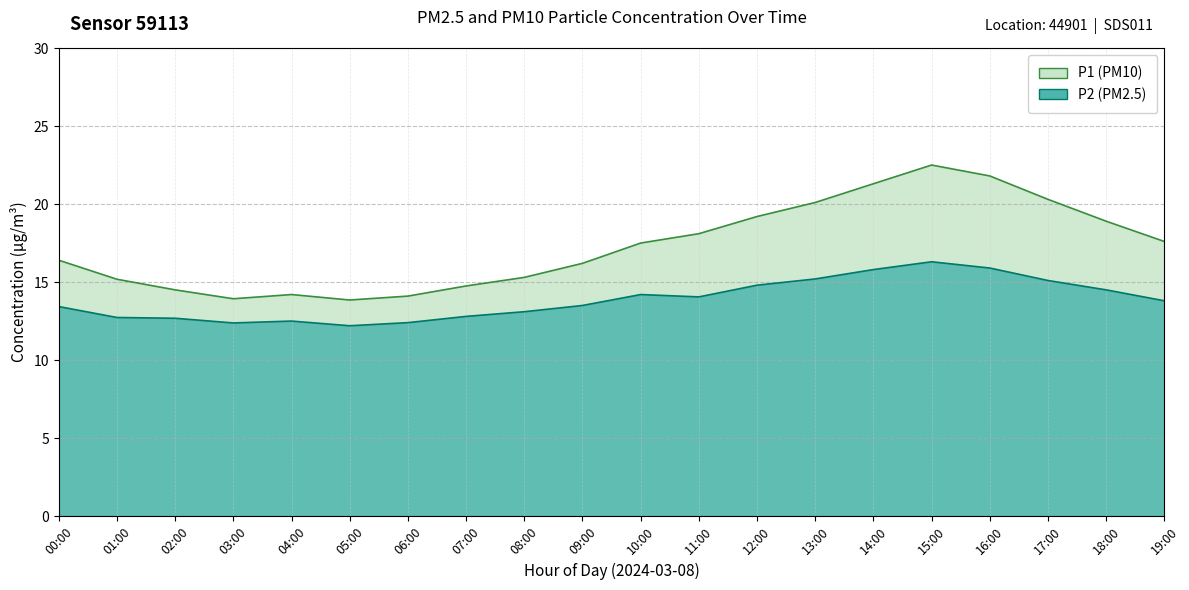

What is the label of the 2nd point from the left?

01:00